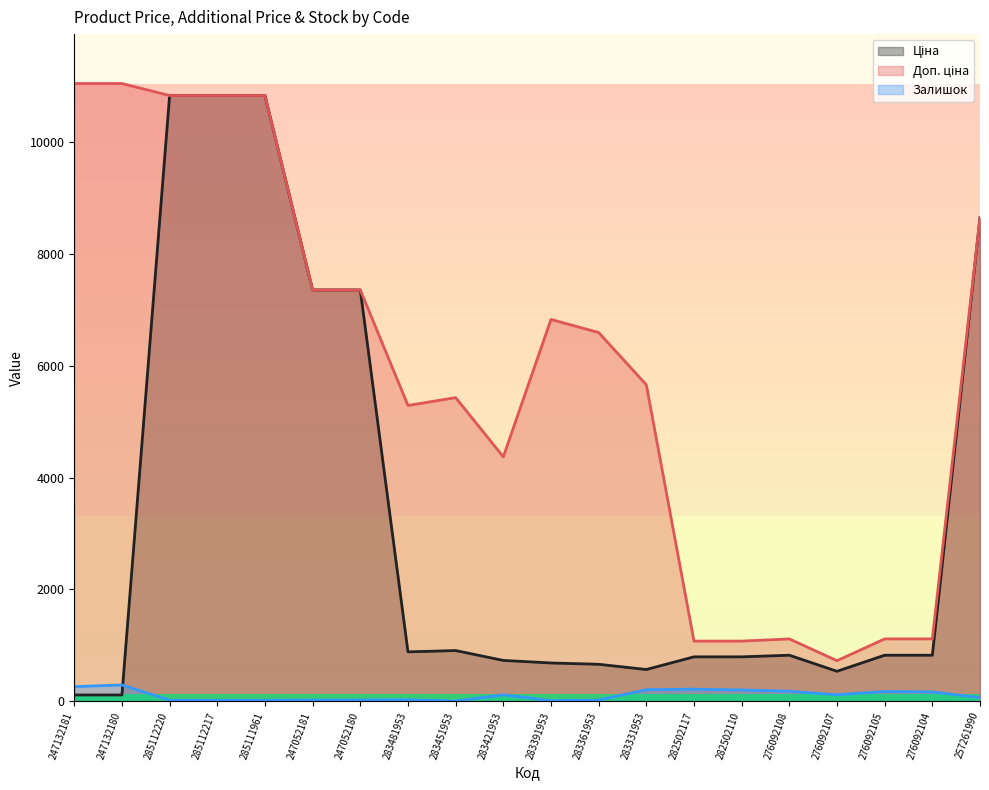

What position from the right is 285112217?

17